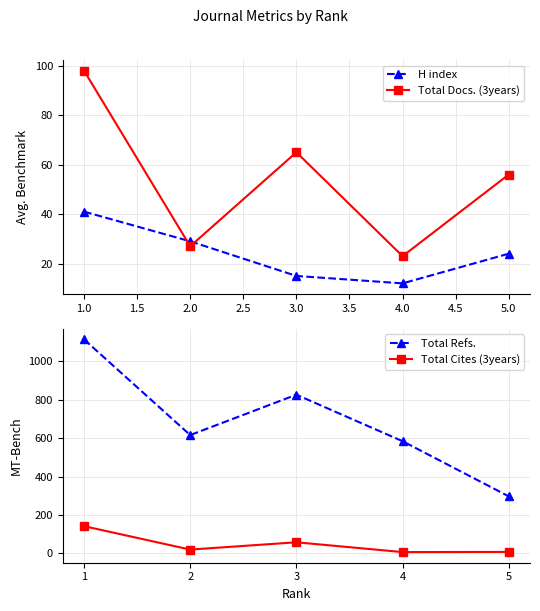

In H index, how many points are lower than both neighbors (excluding endpoints)?

1